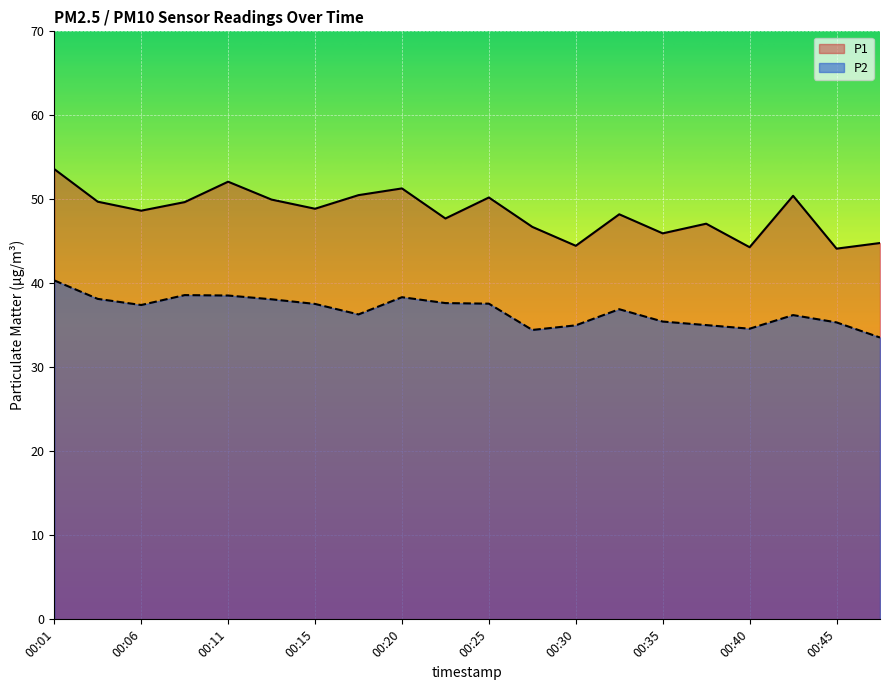

Reading left to right, transcribe all the data shown in this chart.

P1: 00:01=53.6	00:03=49.7	00:06=48.6	00:08=49.7	00:11=52.1	00:13=50.0	00:15=48.9	00:18=50.5	00:20=51.3	00:23=47.7	00:25=50.2	00:28=46.7	00:30=44.5	00:33=48.2	00:35=46.0	00:38=47.1	00:40=44.3	00:43=50.4	00:45=44.1	00:47=44.8
P2: 00:01=40.4	00:03=38.1	00:06=37.4	00:08=38.6	00:11=38.5	00:13=38.1	00:15=37.5	00:18=36.3	00:20=38.4	00:23=37.6	00:25=37.6	00:28=34.5	00:30=35.0	00:33=36.9	00:35=35.5	00:38=35.0	00:40=34.6	00:43=36.2	00:45=35.4	00:47=33.5